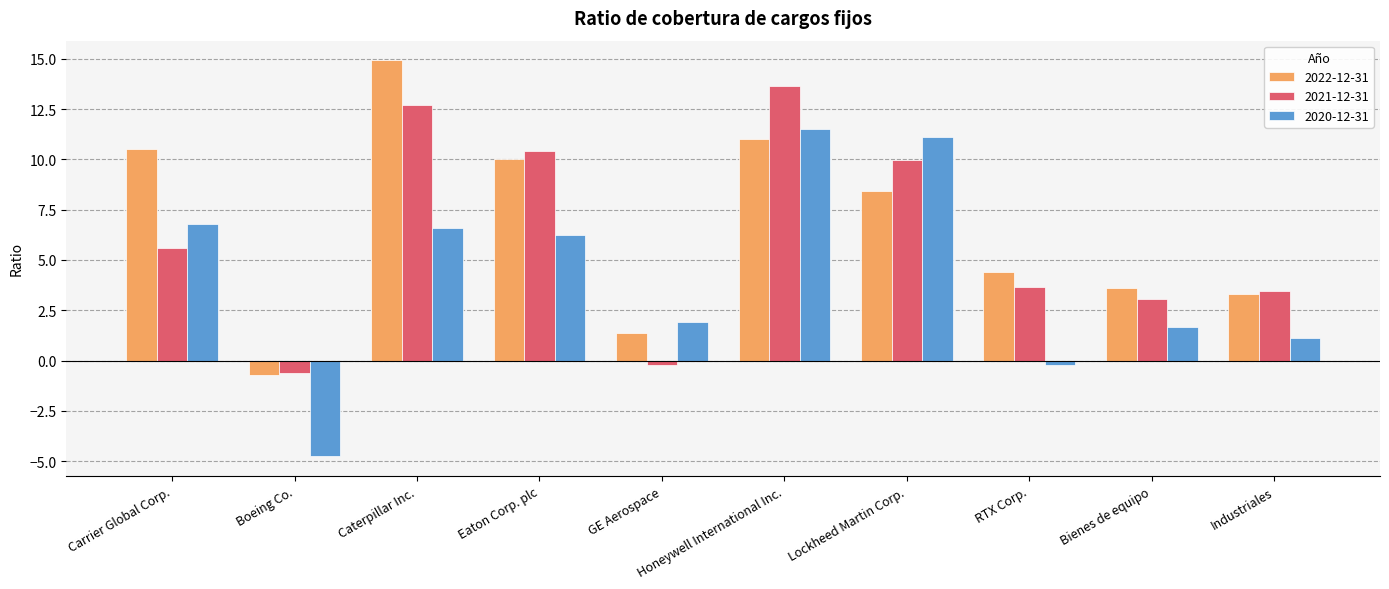

What is the difference between the maximum and minimum values in the 2022-12-31 series?

15.6